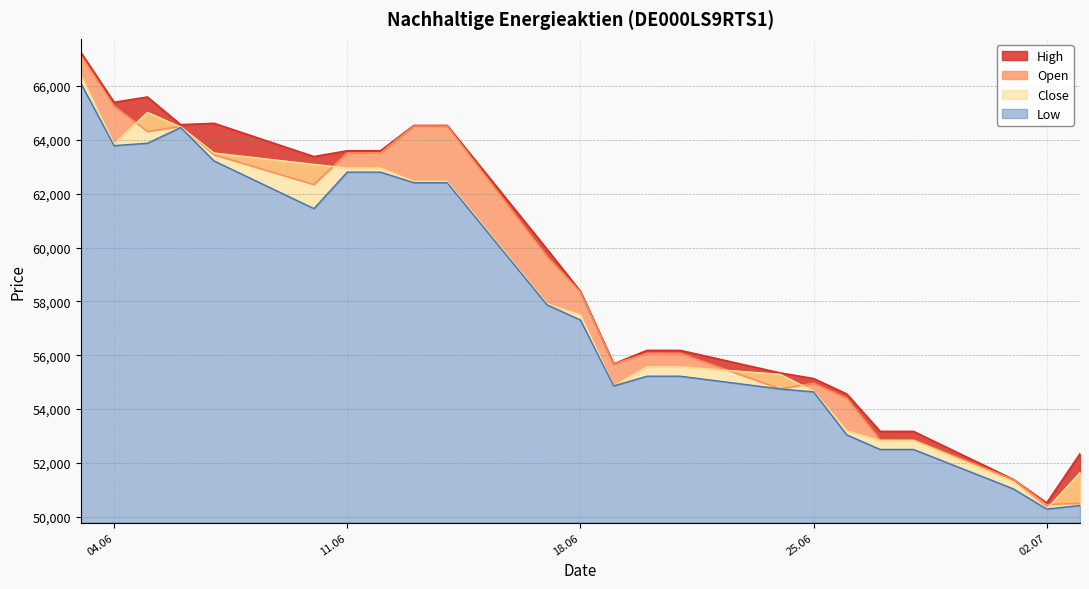

What is the sum of the High values at 13.06.2024 and 11.06.2024?

128130